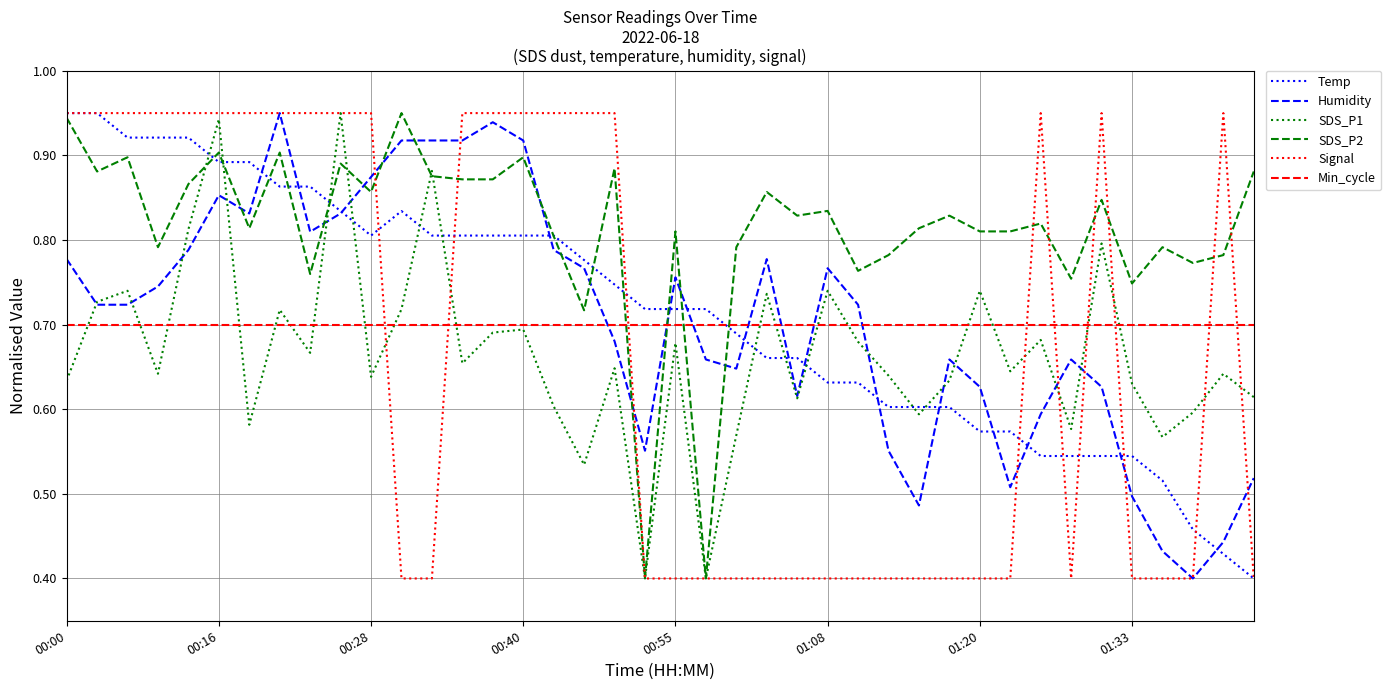

Which series has the largest total across all categories?

SDS_P2